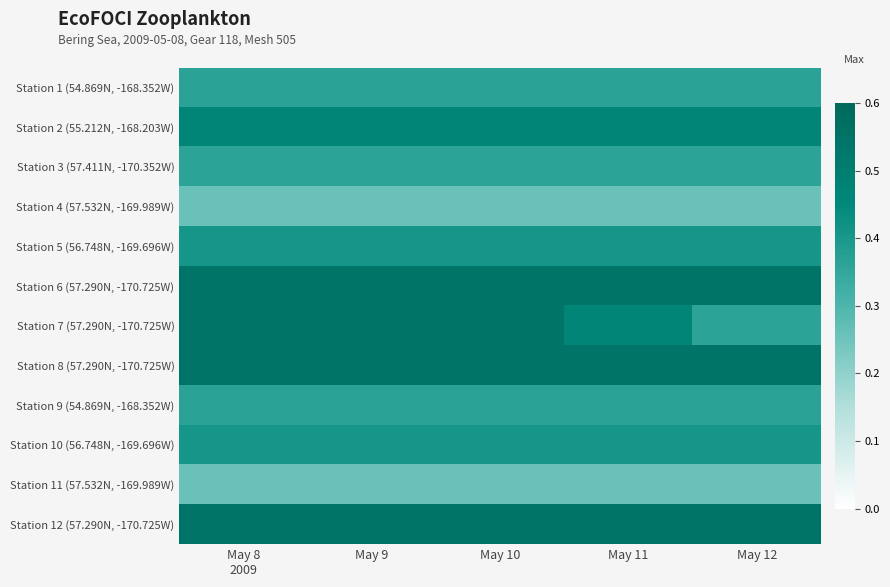

Reading left to right, what are all the values shown in this chart?

Station 1 (54.869N, -168.352W): May 8
2009=0.4	May 9=0.4	May 10=0.4	May 11=0.4	May 12=0.4
Station 2 (55.212N, -168.203W): May 8
2009=0.5	May 9=0.5	May 10=0.5	May 11=0.5	May 12=0.5
Station 3 (57.411N, -170.352W): May 8
2009=0.4	May 9=0.4	May 10=0.4	May 11=0.4	May 12=0.4
Station 4 (57.532N, -169.989W): May 8
2009=0.3	May 9=0.3	May 10=0.3	May 11=0.3	May 12=0.3
Station 5 (56.748N, -169.696W): May 8
2009=0.4	May 9=0.4	May 10=0.4	May 11=0.4	May 12=0.4
Station 6 (57.290N, -170.725W): May 8
2009=0.5	May 9=0.5	May 10=0.5	May 11=0.5	May 12=0.5
Station 7 (57.290N, -170.725W): May 8
2009=0.5	May 9=0.5	May 10=0.5	May 11=0.5	May 12=0.4
Station 8 (57.290N, -170.725W): May 8
2009=0.5	May 9=0.5	May 10=0.5	May 11=0.5	May 12=0.5
Station 9 (54.869N, -168.352W): May 8
2009=0.4	May 9=0.4	May 10=0.4	May 11=0.4	May 12=0.4
Station 10 (56.748N, -169.696W): May 8
2009=0.4	May 9=0.4	May 10=0.4	May 11=0.4	May 12=0.4
Station 11 (57.532N, -169.989W): May 8
2009=0.3	May 9=0.3	May 10=0.3	May 11=0.3	May 12=0.3
Station 12 (57.290N, -170.725W): May 8
2009=0.5	May 9=0.5	May 10=0.5	May 11=0.5	May 12=0.5